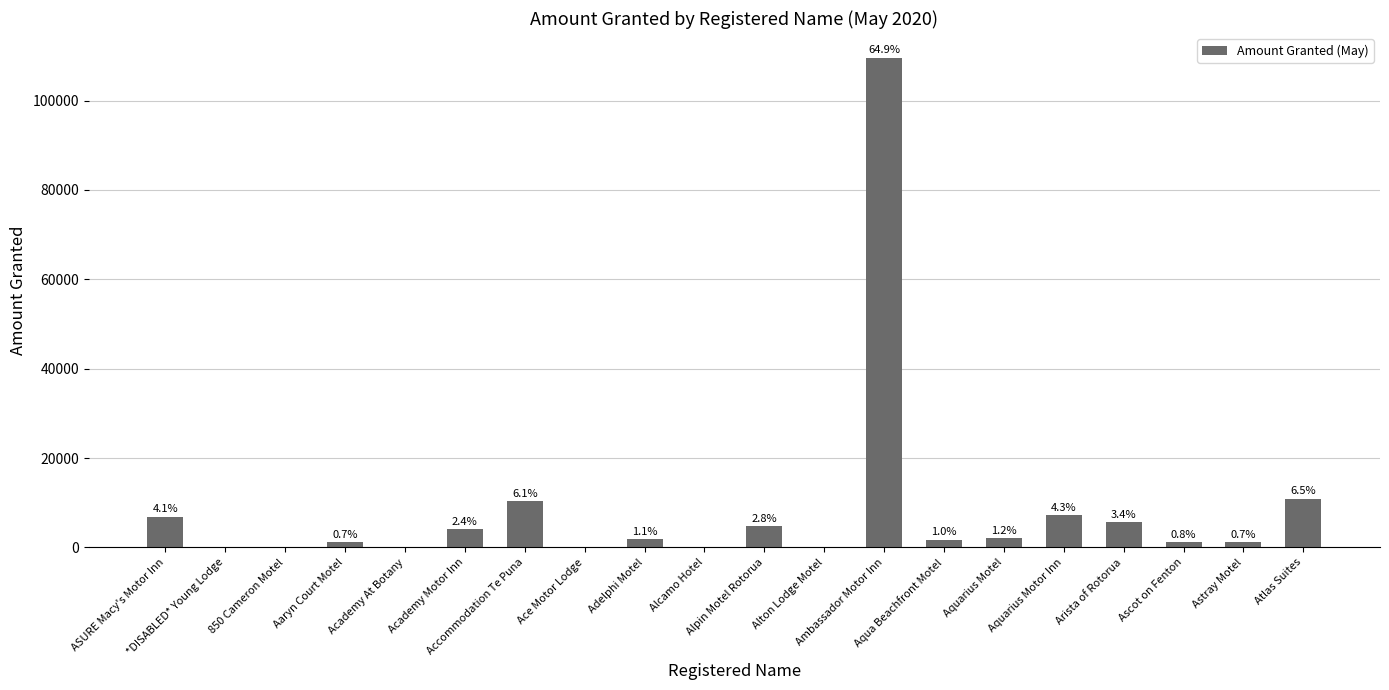

Are the bars horizontal?

No